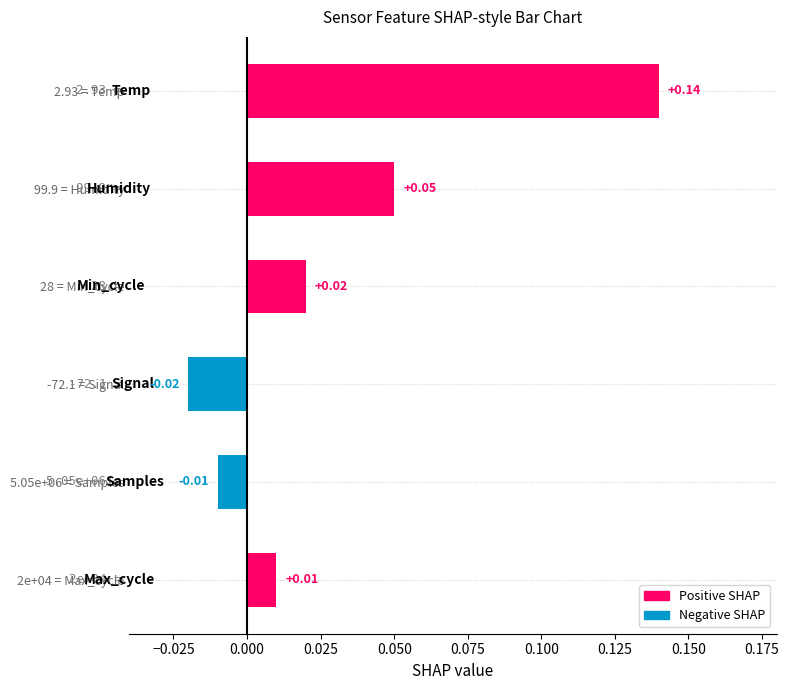

List the labels in order of value, largest first.

2.93 = Temp, 99.9 = Humidity, 28 = Min_cycle, 2e+04 = Max_cycle, 5.05e+06 = Samples, -72.1 = Signal